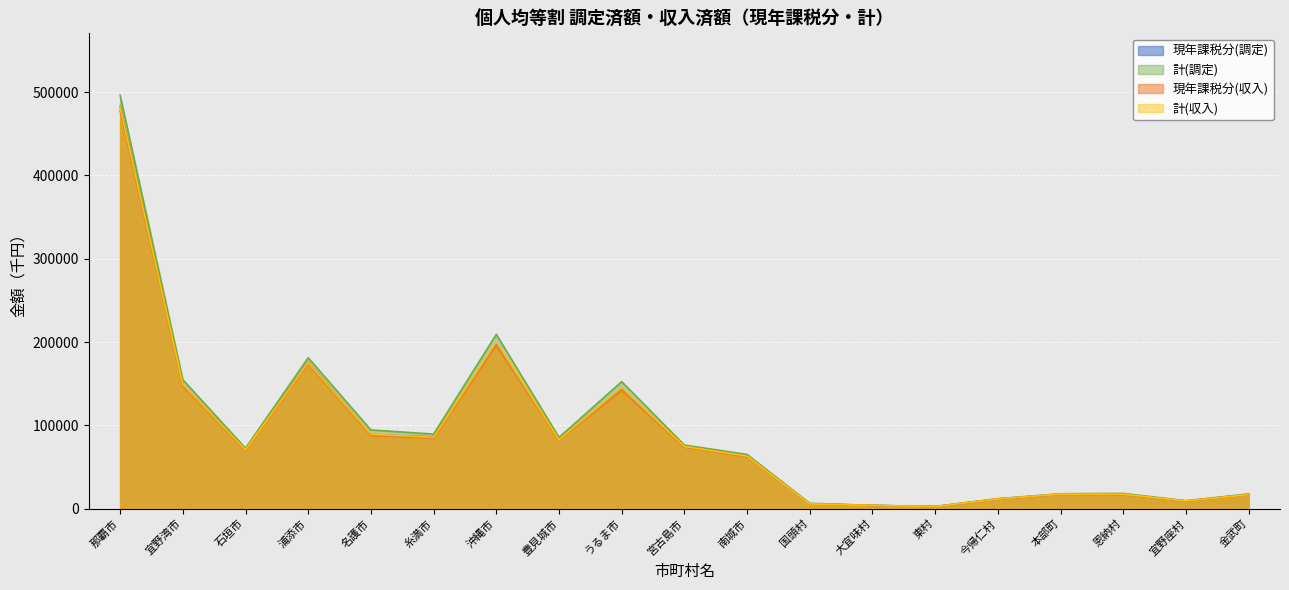

Count the number of data series in this chart.

4